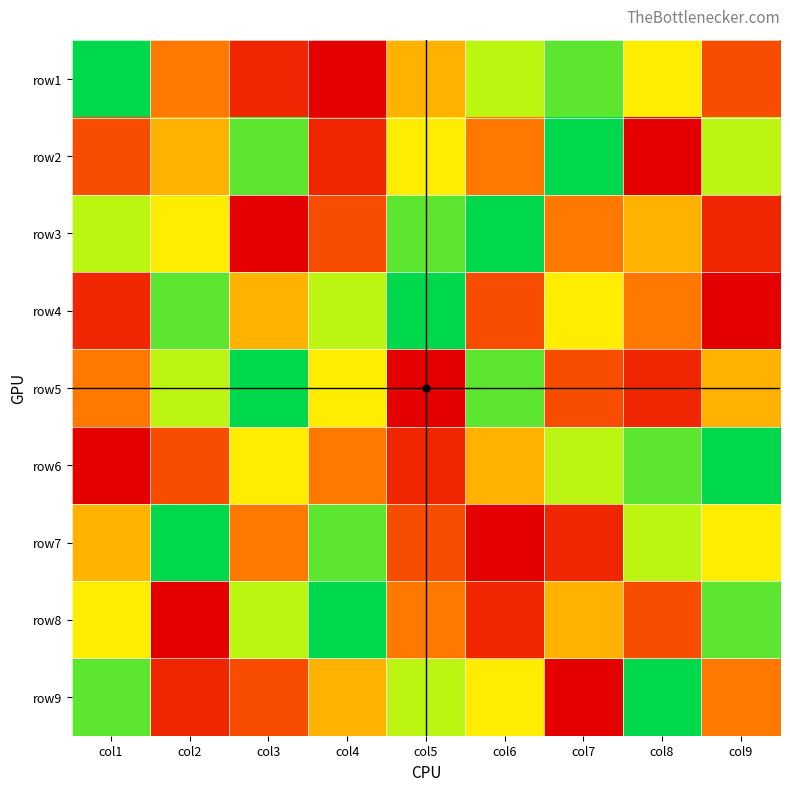

Count the number of categories in the chart.

9